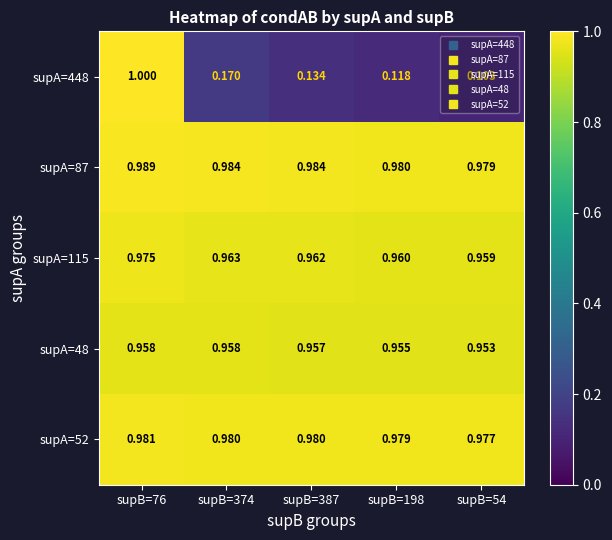

List the series in order of their peak value, lowest first.

supA=48, supA=115, supA=52, supA=87, supA=448